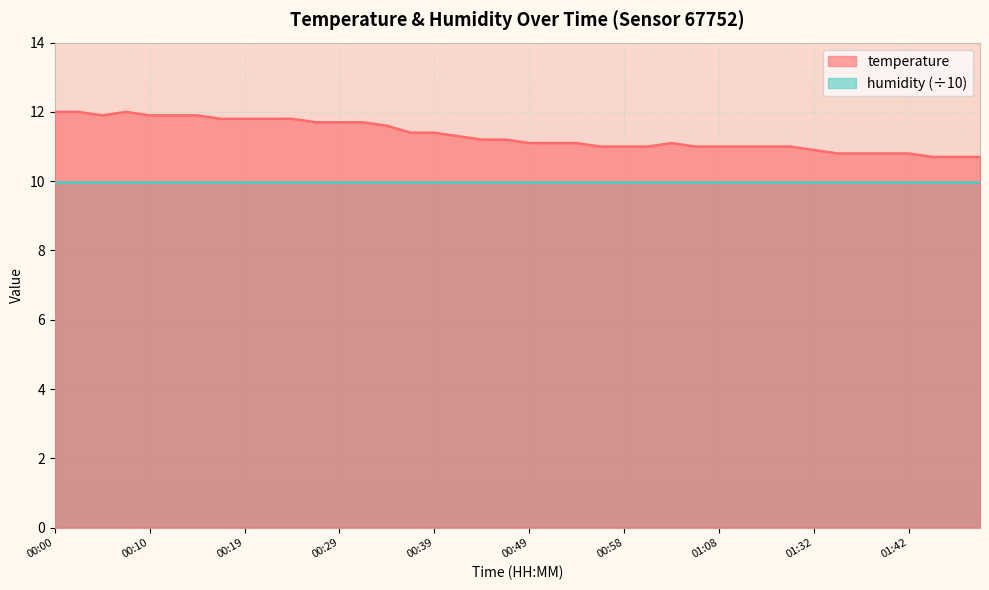

The value at 01:06 is 11.0. True or false?

True